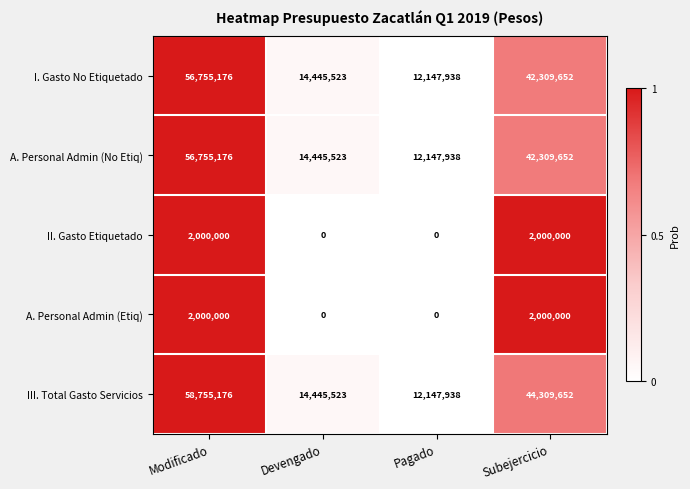

Reading right to left, extract all data points from this chart.

I. Gasto No Etiquetado: 42309652	12147938	14445523	56755176
A. Personal Admin (No Etiq): 42309652	12147938	14445523	56755176
II. Gasto Etiquetado: 2000000	0	0	2000000
A. Personal Admin (Etiq): 2000000	0	0	2000000
III. Total Gasto Servicios: 44309652	12147938	14445523	58755176